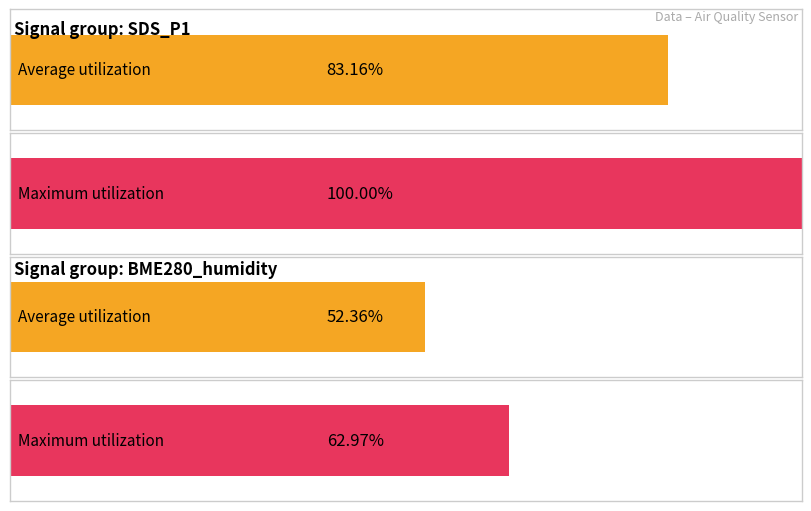

Are the bars horizontal?

Yes